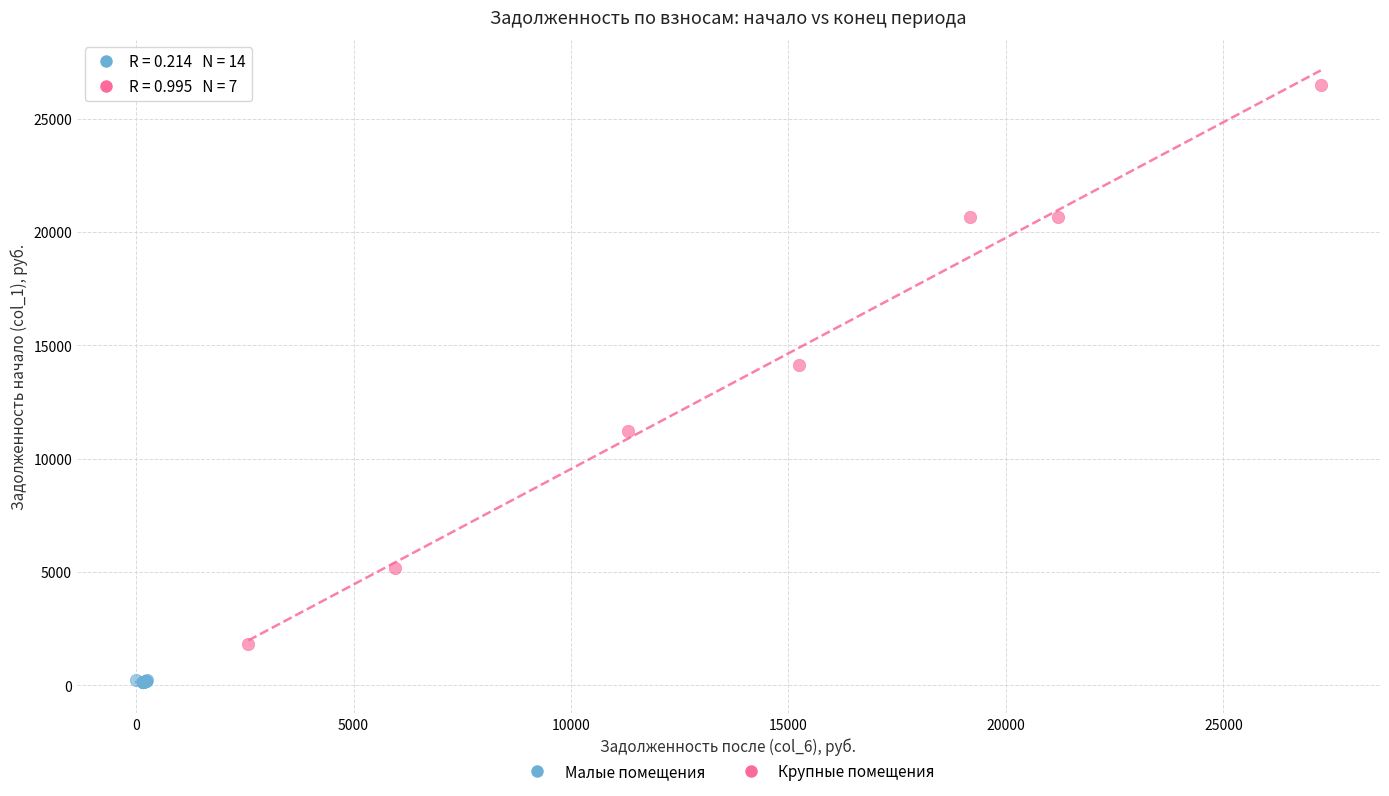

Which series reaches the minimum Y coordinate?

Малые помещения